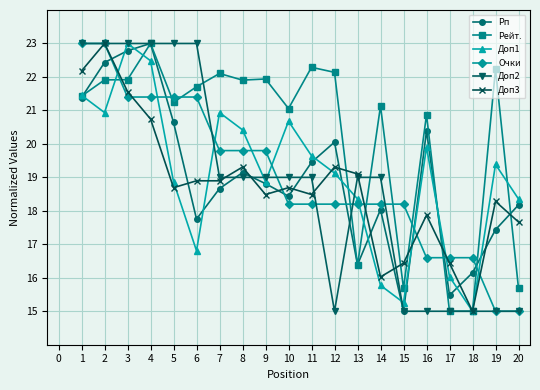

Where do Доп1 and Очки first cross each other?

2 and 3